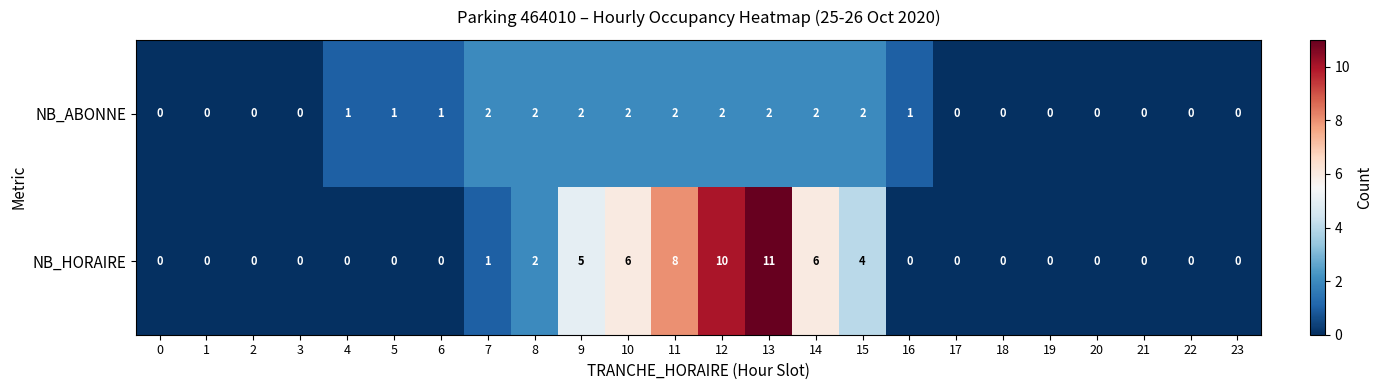

Which series changed the most between 9 and 18?

NB_HORAIRE